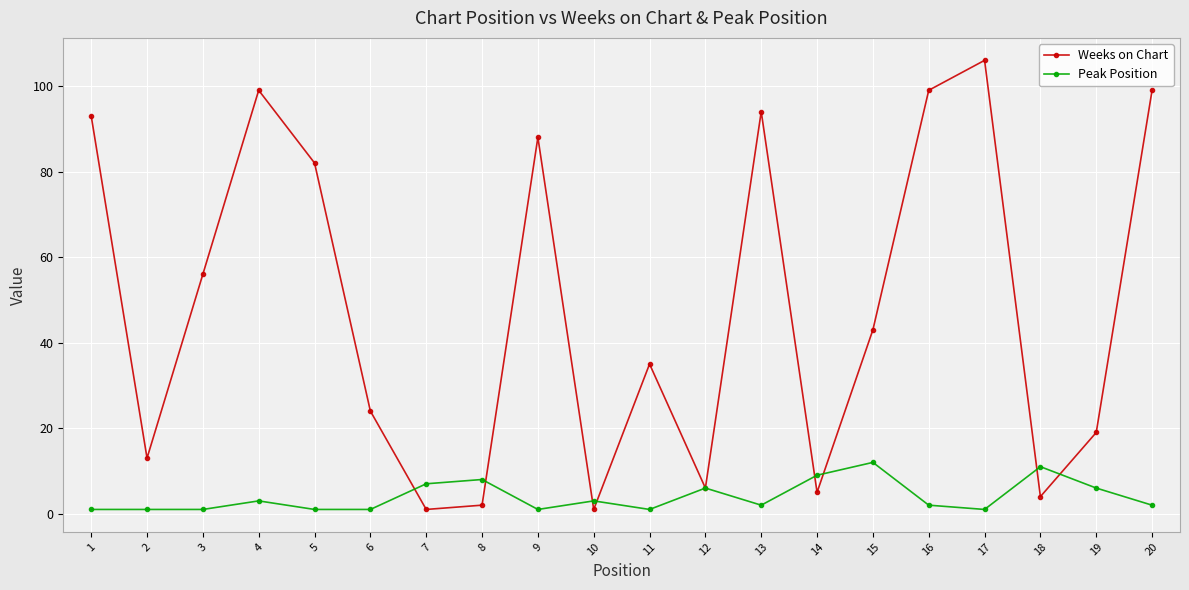

How many interior local peaks does the Weeks on Chart series have?

5